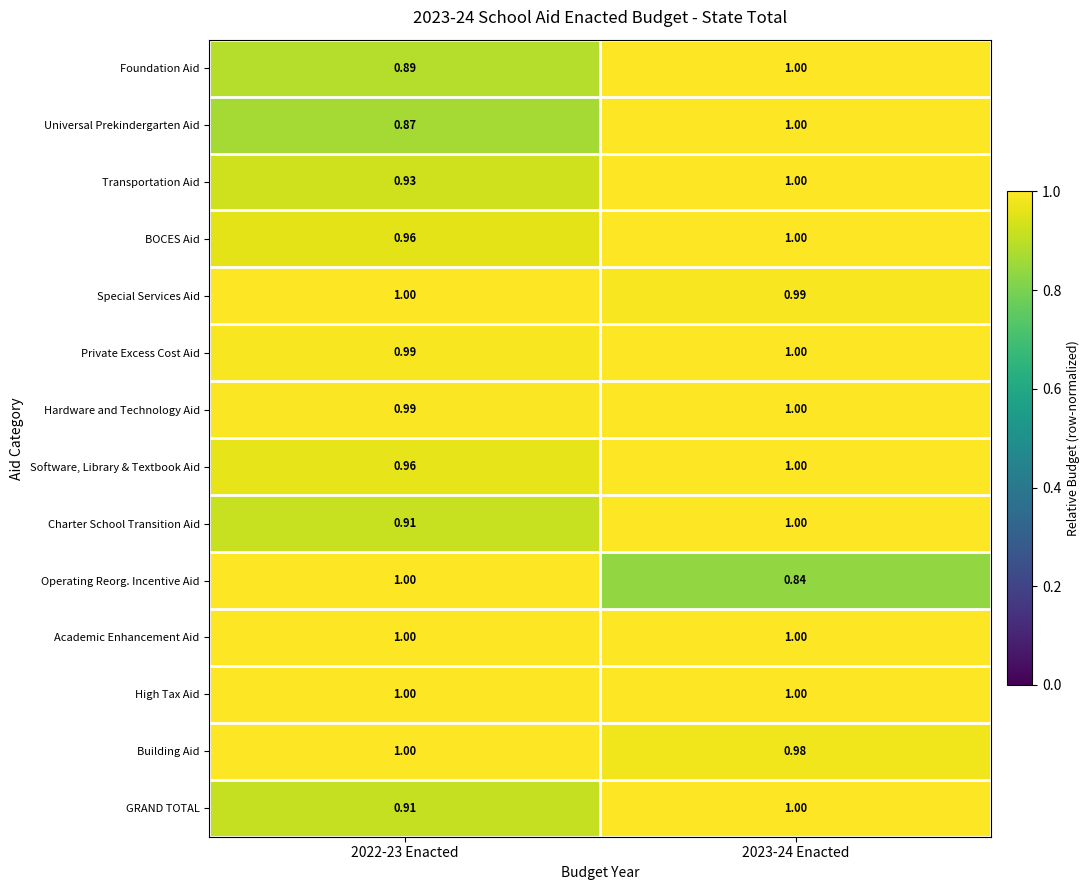

How many distinct data groups are displayed?

14